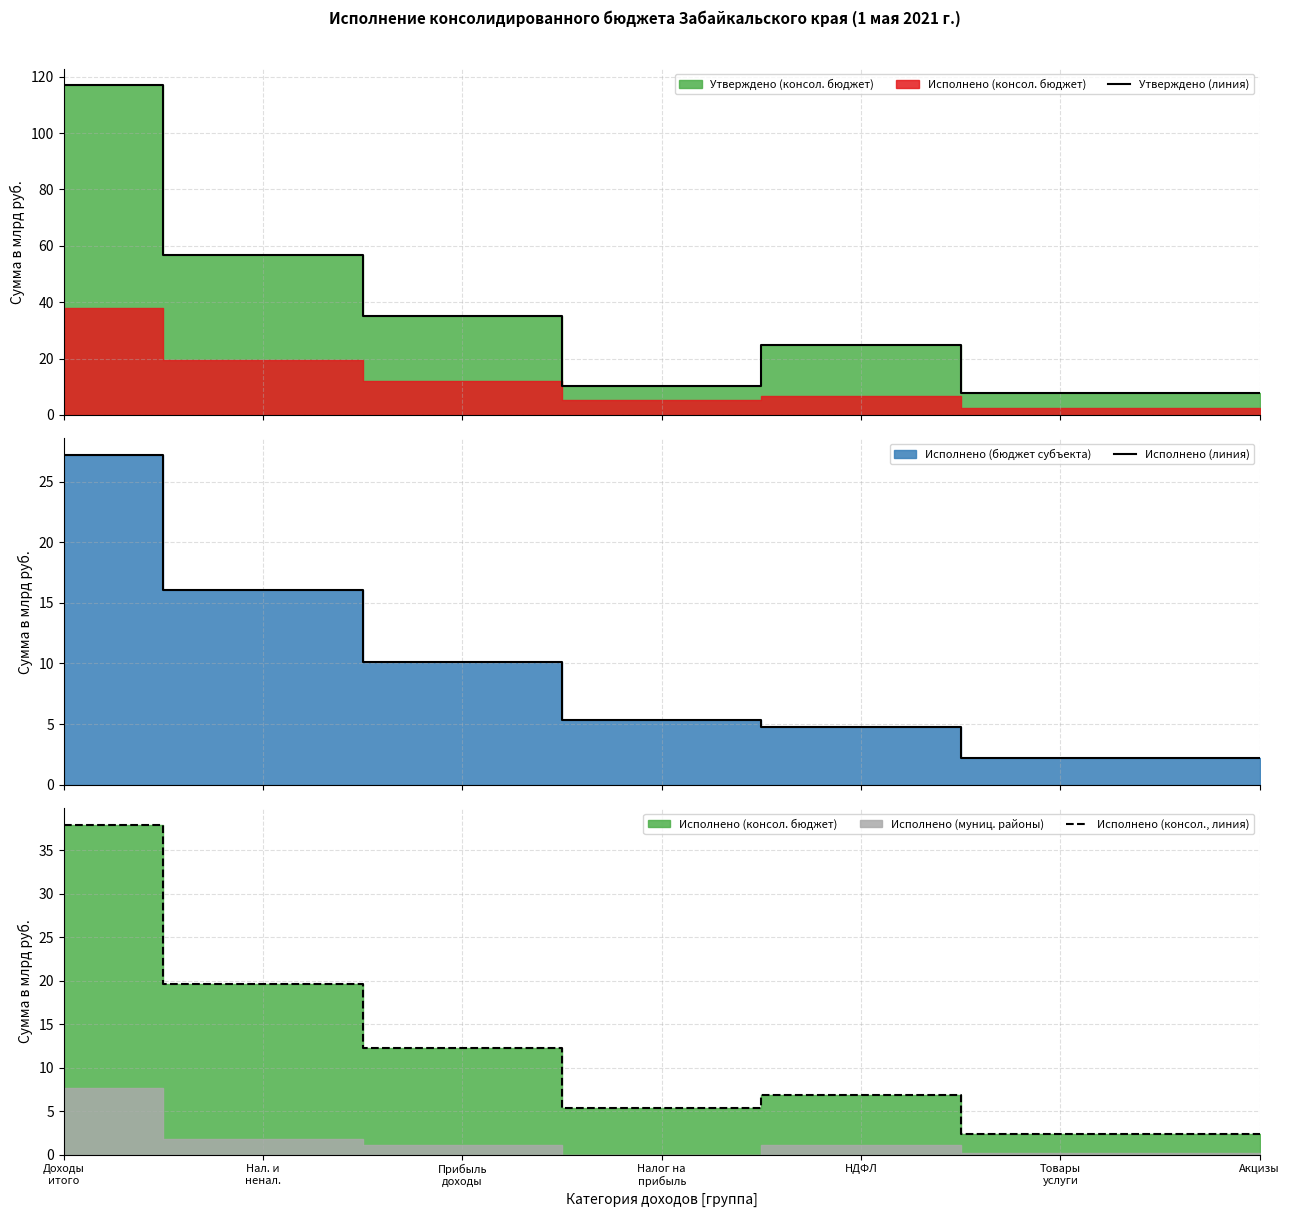

Where is the first local maximum for Утверждено (линия)?

НДФЛ